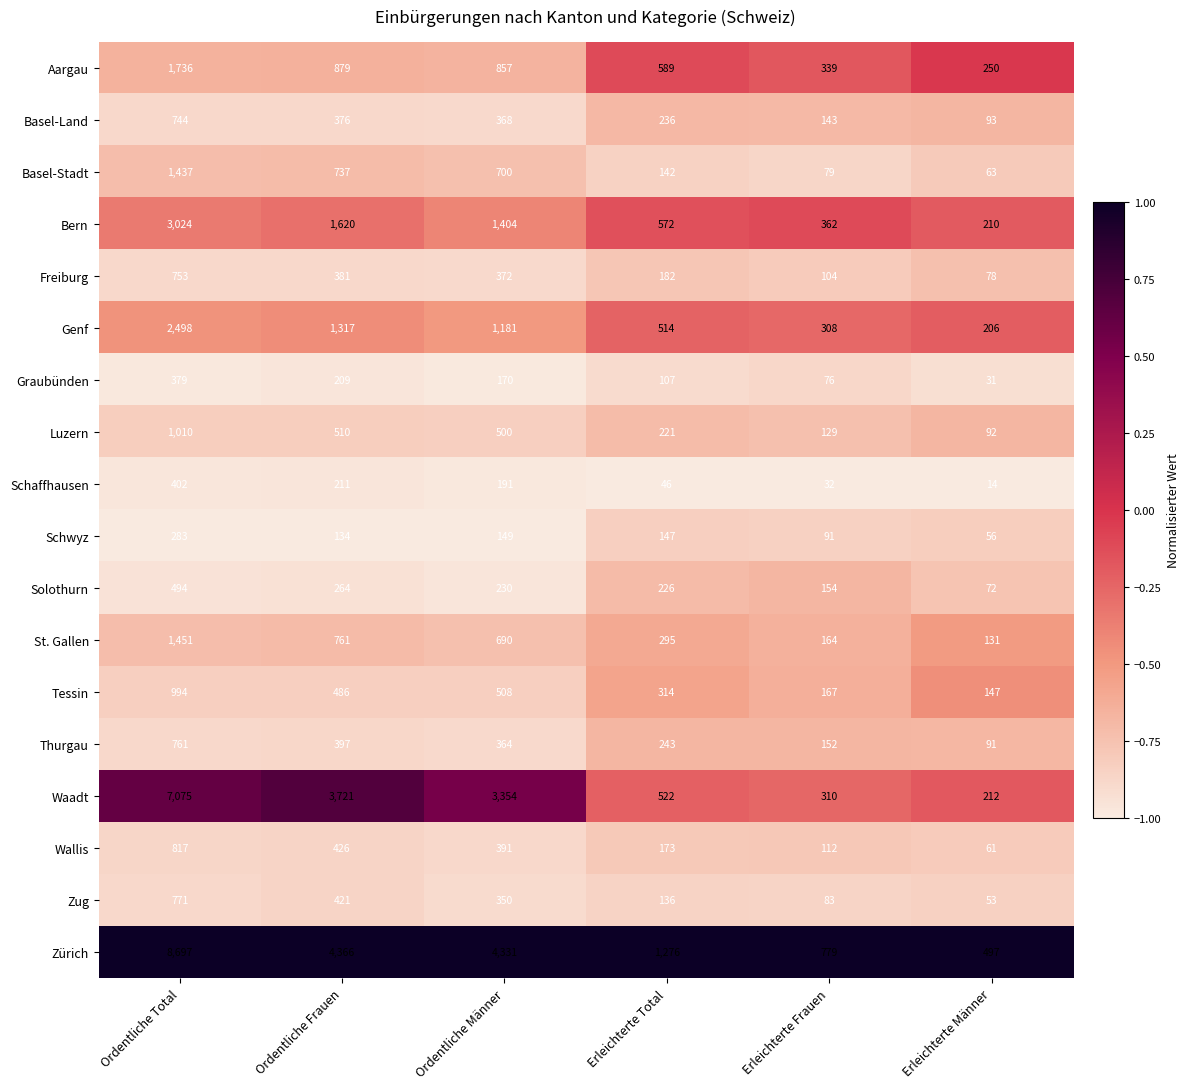

Which series has the largest total across all categories?

Zürich